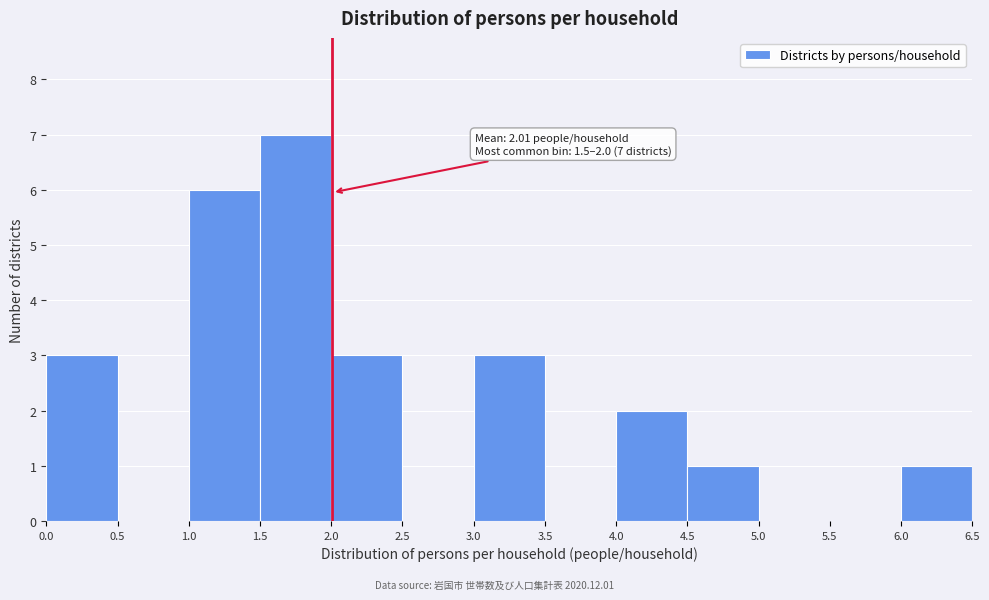

Which range on the x-axis has the tallest bar?

1.5 to 2.0